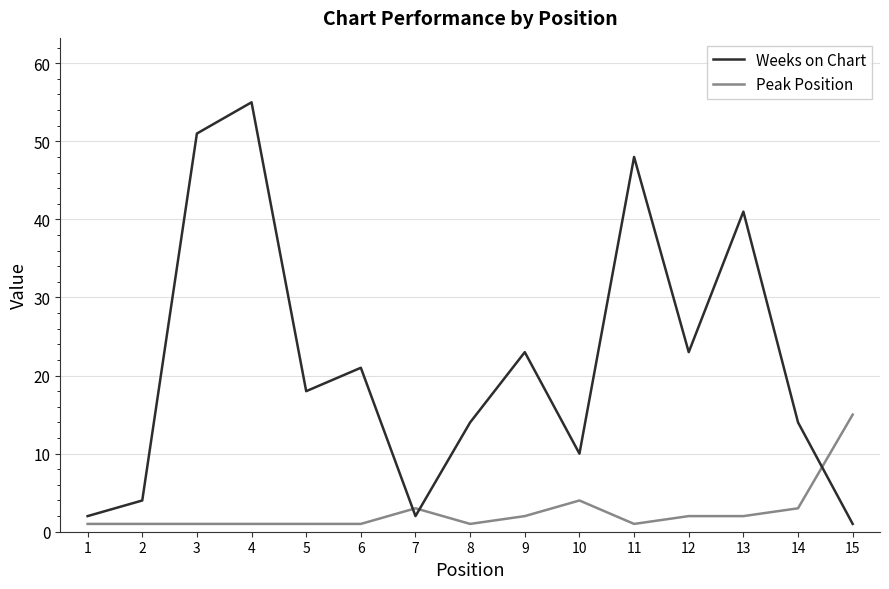

Where do Weeks on Chart and Peak Position first cross each other?

6 and 7